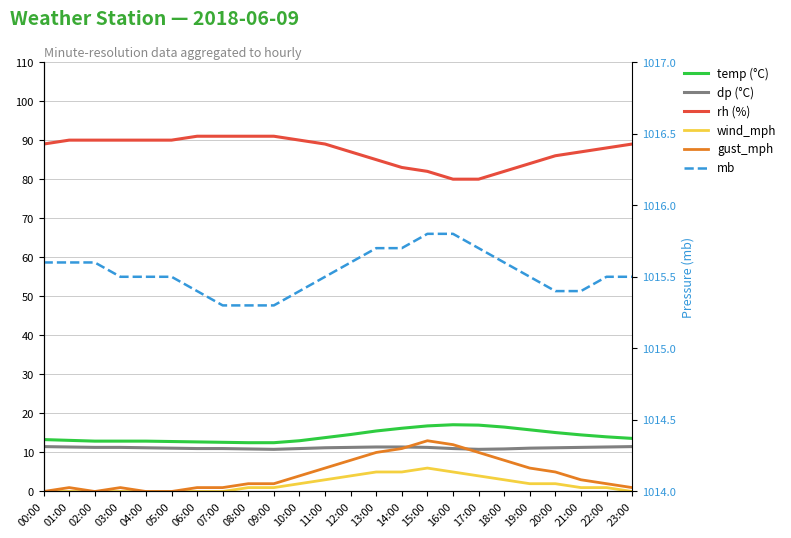

Which series changed the most between 04:00 and 05:00?

temp (°C)